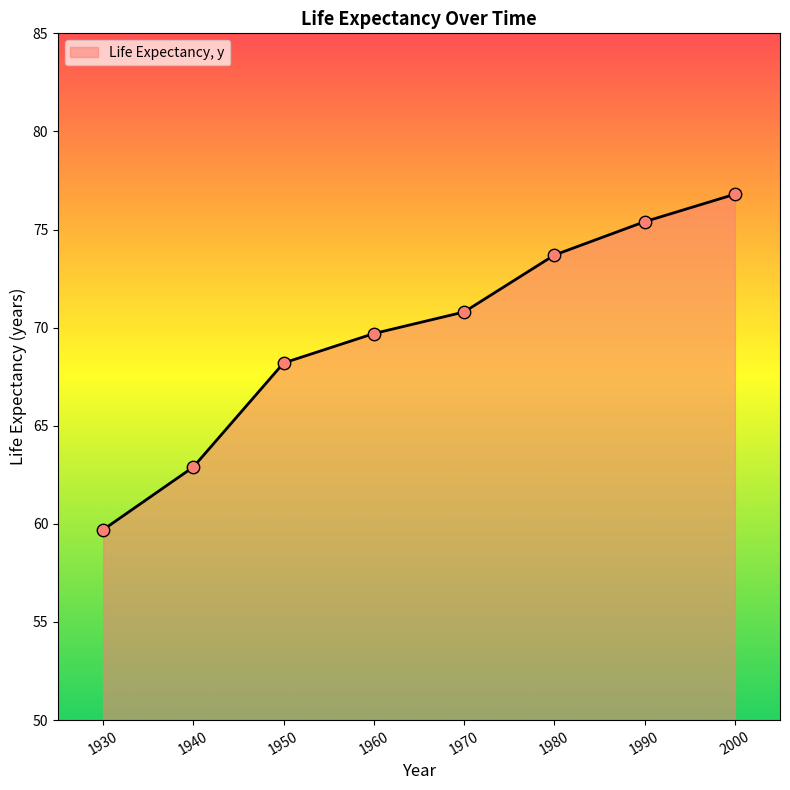

What is the change in value from 1930 to 2000?

+17.1